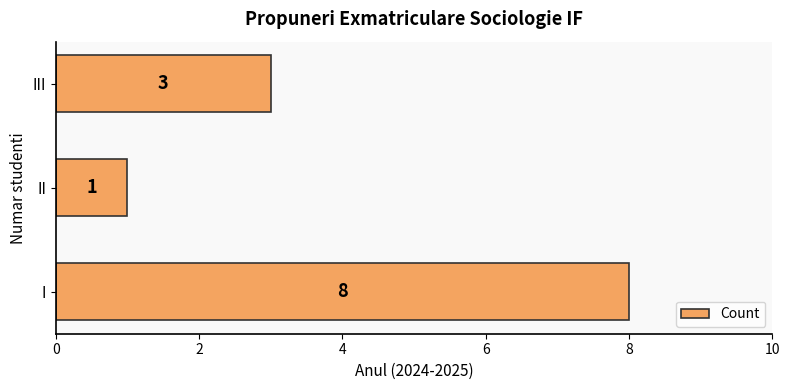

What is the sum of all values?

12